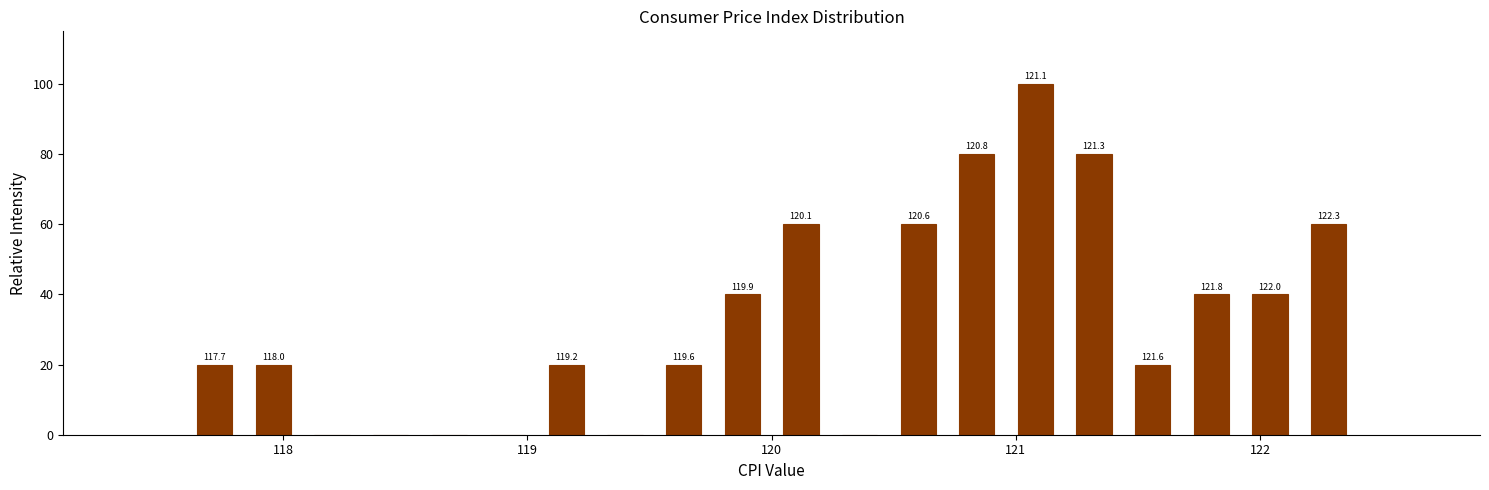

Around what value on the x-axis is the tallest bar? Give the approximate position of its centre, as read against the axis.

121.1